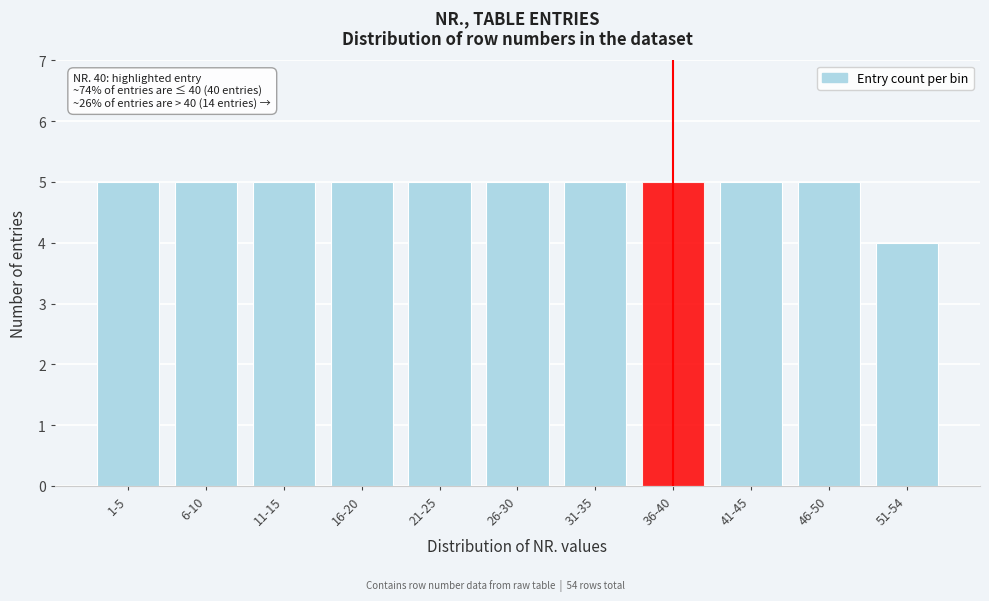

Reading left to right, extract all data points from this chart.

5	5	5	5	5	5	5	5	5	5	4